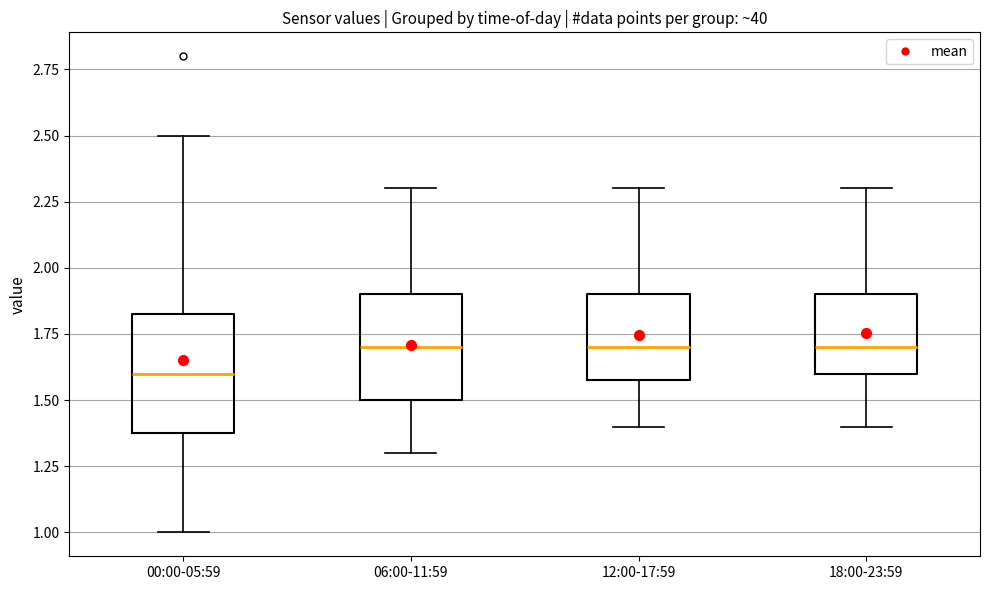

Reading left to right, transcribe this box plot: for each box, give where its median line is, the range the box spans, and where its two whiskers end, as read against the y-axis. The values are not printed on the chart, so give them approximately, as read against the axis.

00:00-05:59: median 1.60, box 1.40 to 1.85, whiskers 1.00 to 2.50
06:00-11:59: median 1.70, box 1.50 to 1.90, whiskers 1.30 to 2.30
12:00-17:59: median 1.70, box 1.60 to 1.90, whiskers 1.40 to 2.30
18:00-23:59: median 1.70, box 1.60 to 1.90, whiskers 1.40 to 2.30